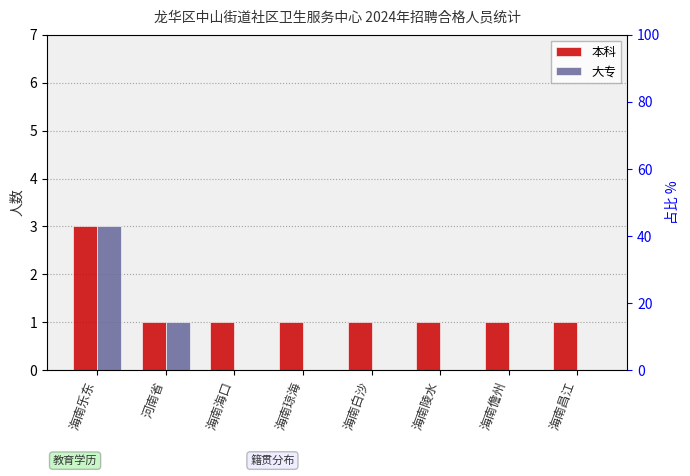

What is the label of the 3rd bar from the right?

海南陵水